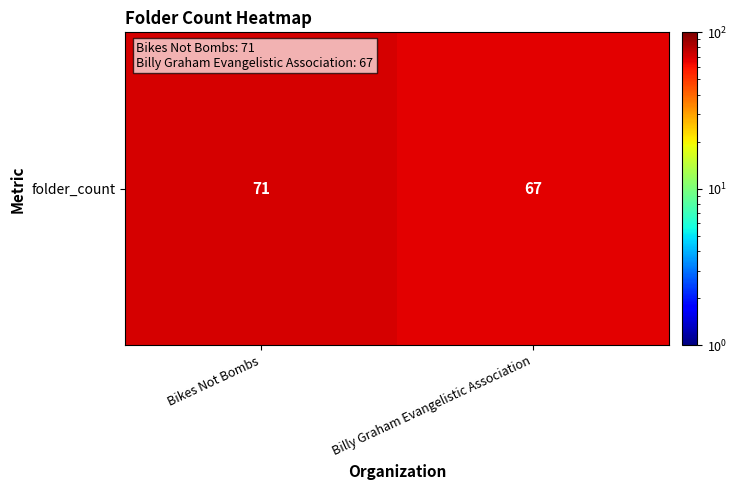

What is the maximum value shown in the chart?

71